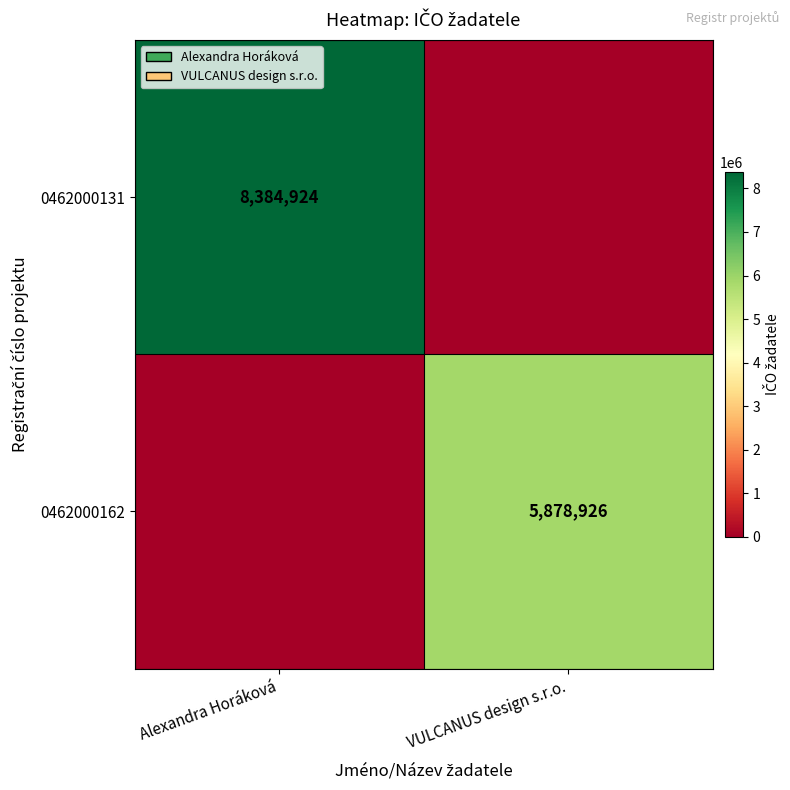

The value of 0462000162 at VULCANUS design s.r.o. is 5878926. True or false?

True